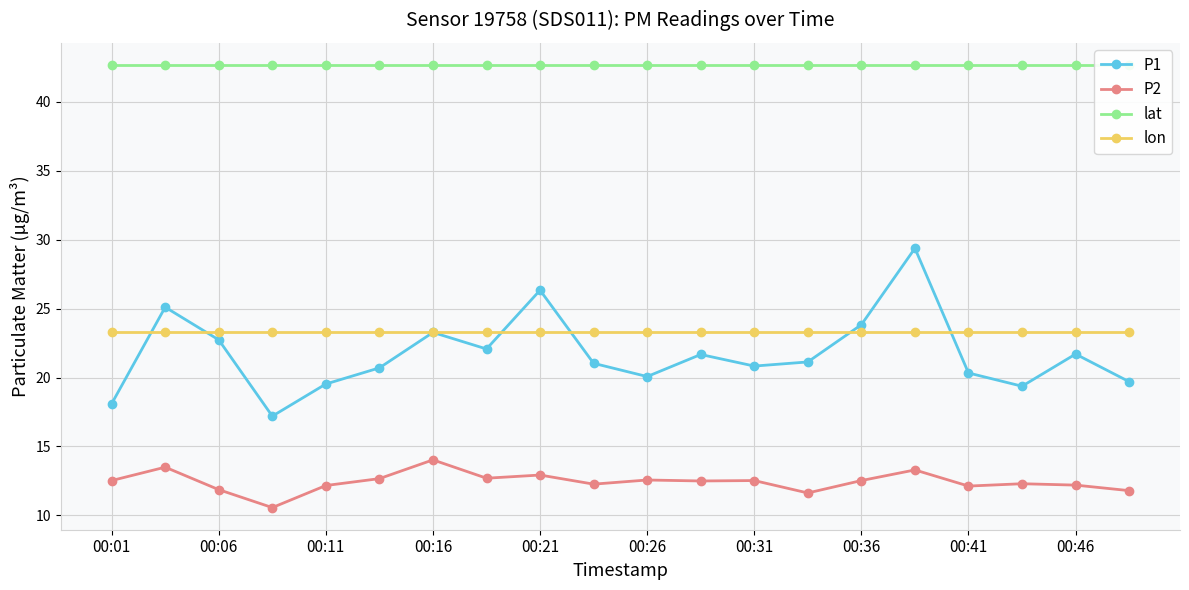

True or false: lat and P1 cross at least once.

False